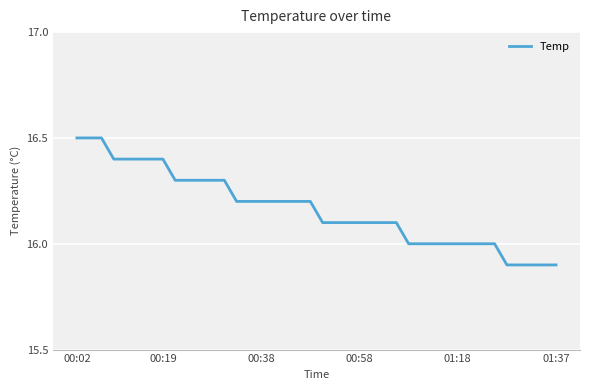

What is the minimum value shown in the chart?

15.9